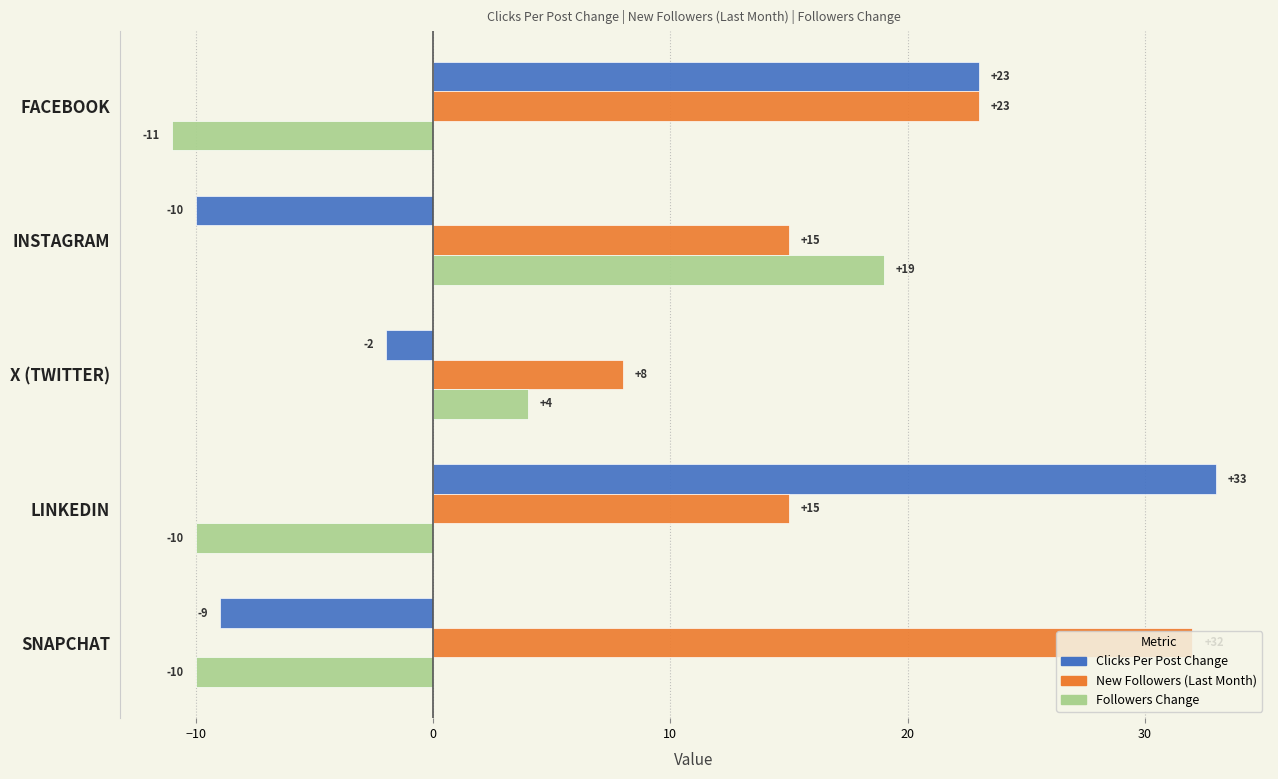

What is the difference between the highest and lowest values at FACEBOOK?

34